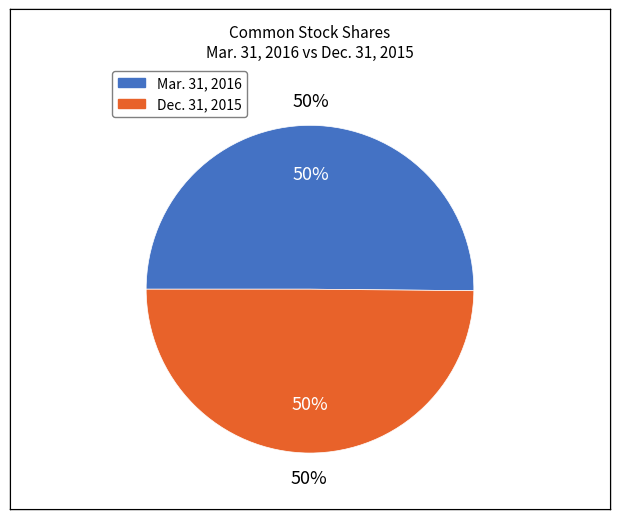

What is the ratio of the value at Mar. 31, 2016 to the value at Dec. 31, 2015?

1.0